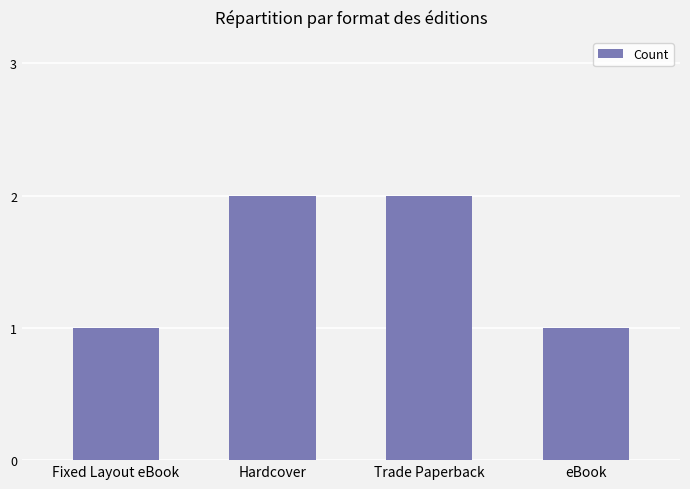

Between Fixed Layout eBook and Trade Paperback, which is larger?

Trade Paperback